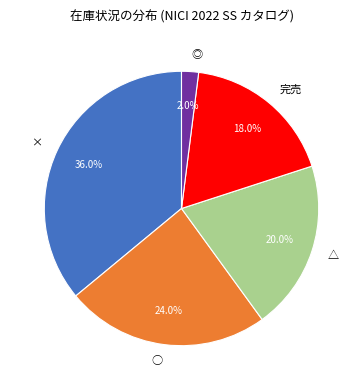

What percentage is the × slice, to the nearest percent?

36%